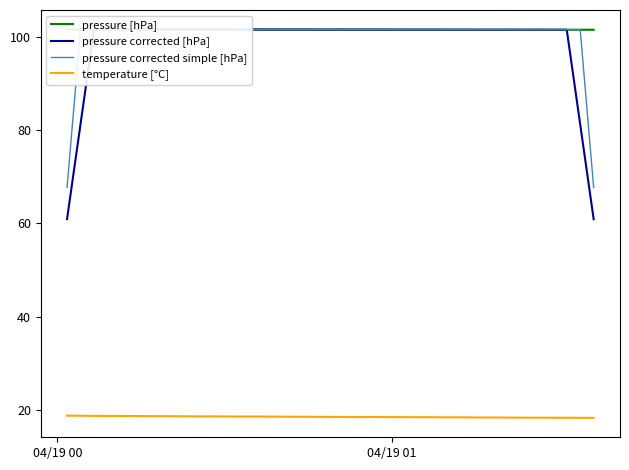

True or false: pressure [hPa] and temperature [°C] cross at least once.

False